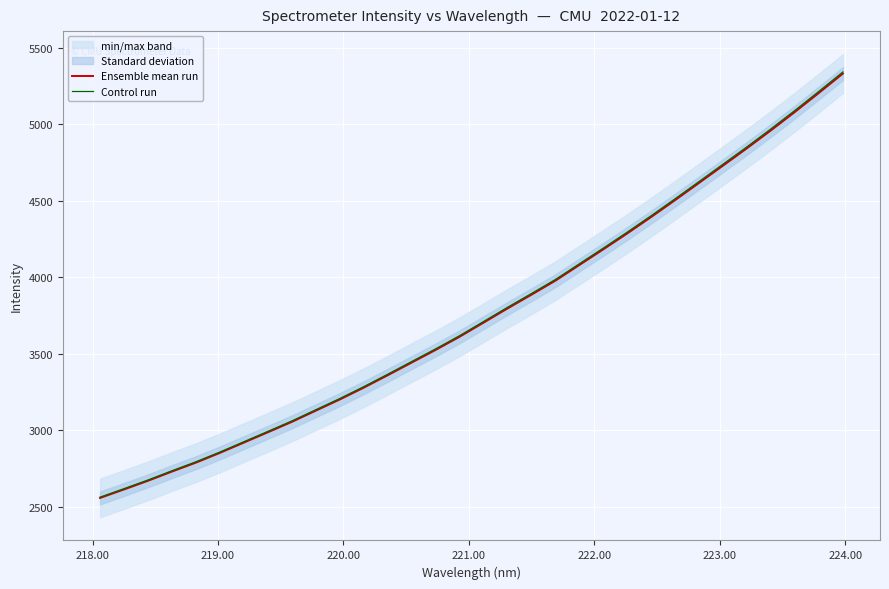

What is the lowest value of the Control run series?

2561.6